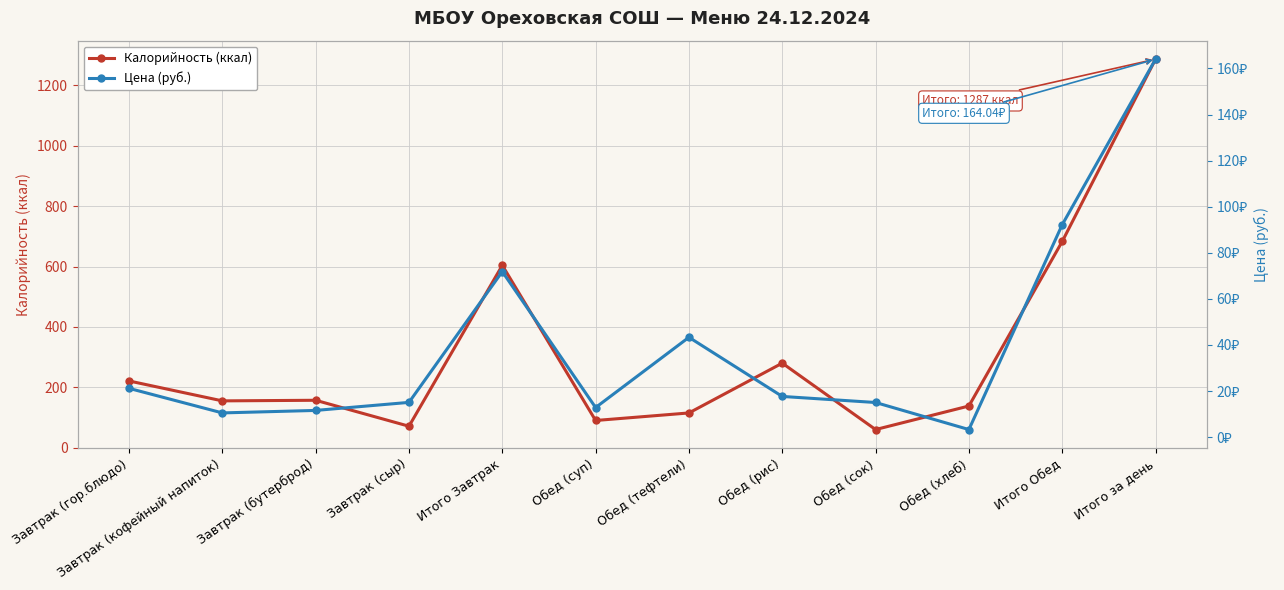

Which series has the widest spread of values?

Калорийность (ккал)